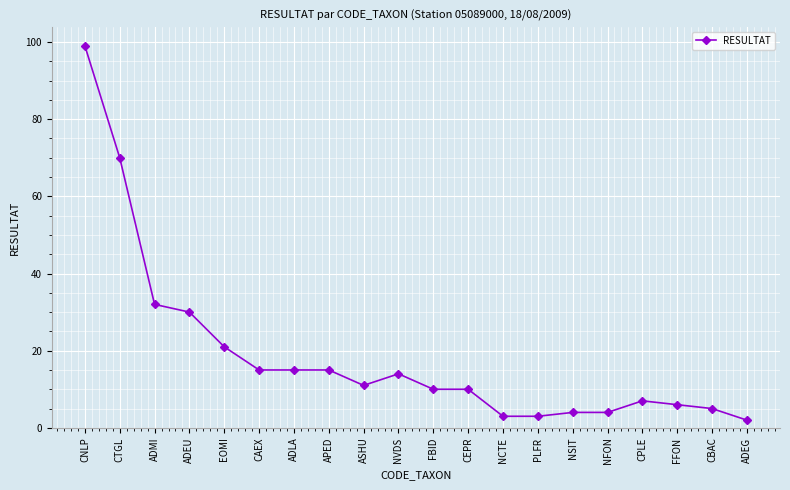

True or false: the data has more than 0 interior local peaks.

True